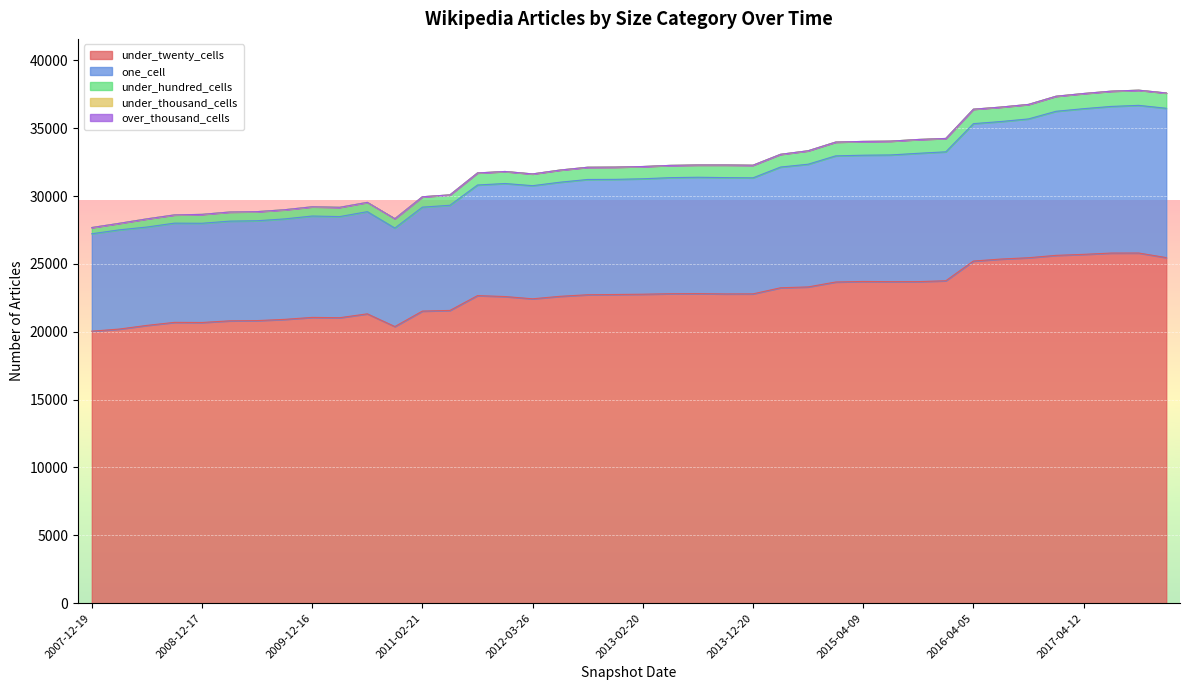

Is it true that under_hundred_cells equals 903 at 2013-02-20?

True